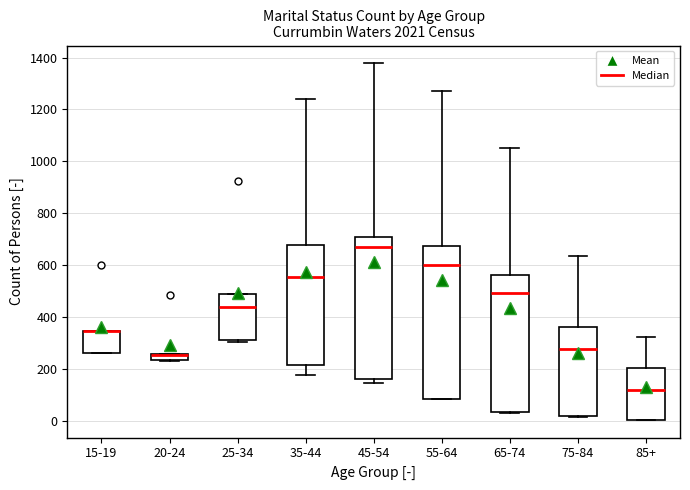

Which box is the tallest, from its lower edge to its upper edge?

55-64